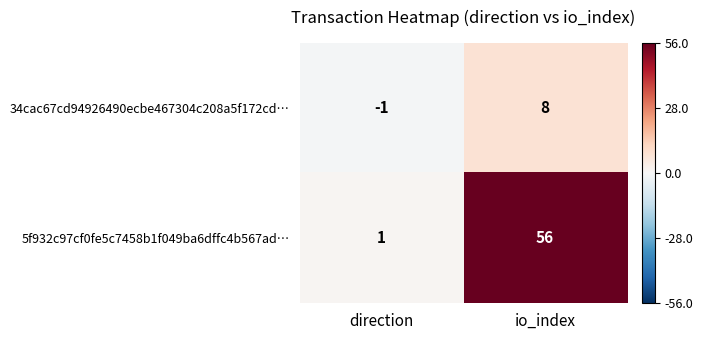

Rank the series by their maximum value, from lowest to highest.

34cac67cd94926490ecbe467304c208a5f172cd…, 5f932c97cf0fe5c7458b1f049ba6dffc4b567ad…